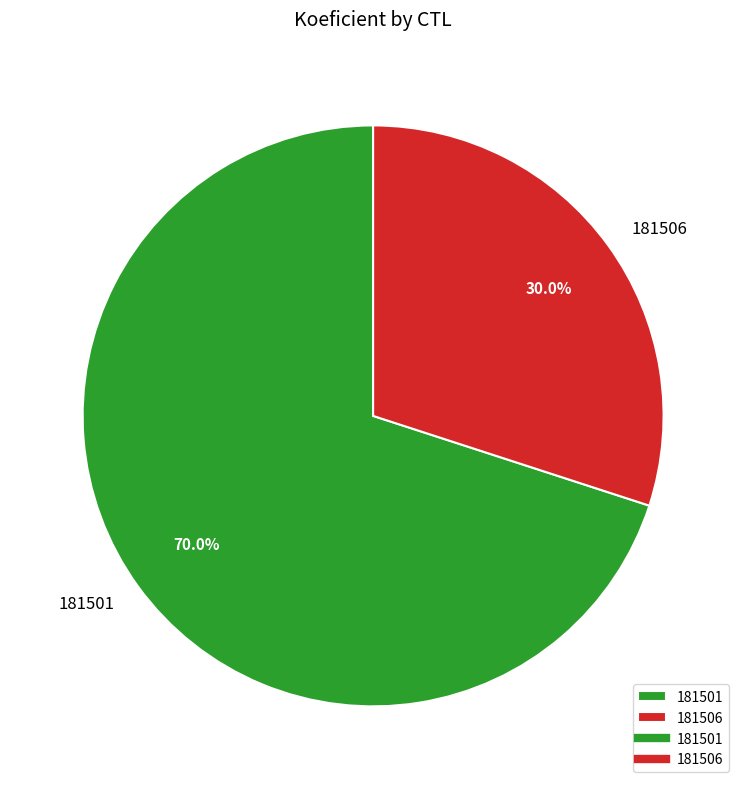

To the nearest percent, what is the difference between the largest and smallest slice percentages?

40%